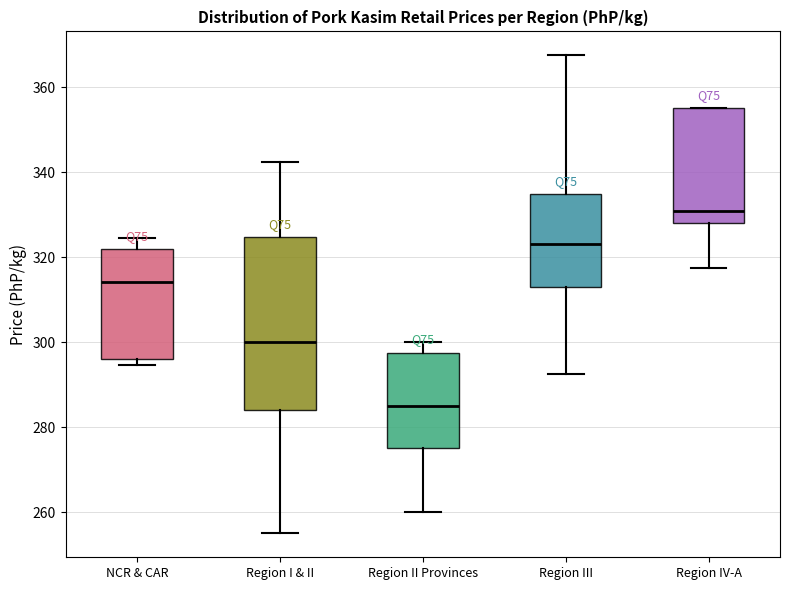

Reading left to right, read every box against the y-axis: the position of its median line, the range the box covers, and the ends of its whiskers. The values are not printed on the chart, so give them approximately, as read against the axis.

NCR & CAR: median 314, box 296 to 322, whiskers 294 to 324
Region I & II: median 300, box 284 to 324, whiskers 256 to 342
Region II Provinces: median 286, box 276 to 298, whiskers 260 to 300
Region III: median 324, box 314 to 334, whiskers 292 to 368
Region IV-A: median 330, box 328 to 356, whiskers 318 to 356